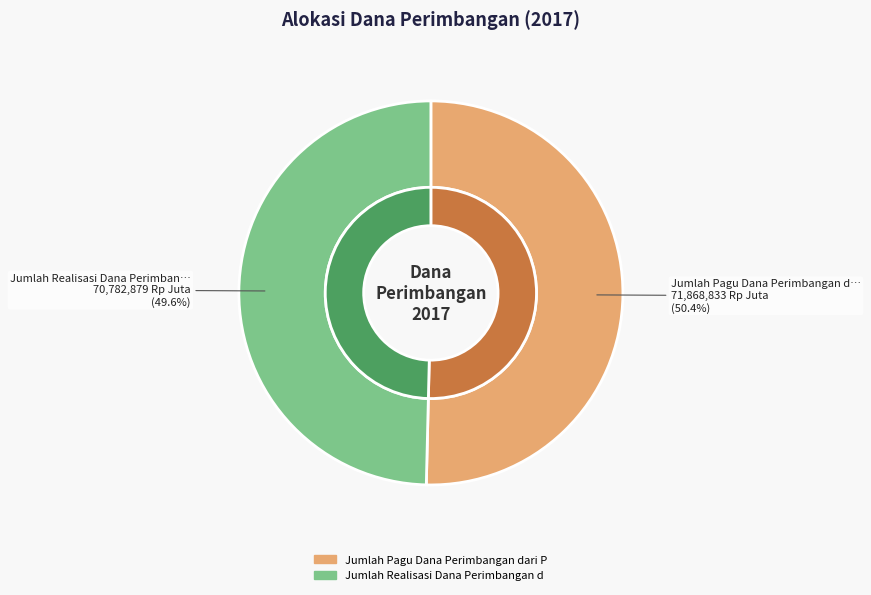

How many segments does this pie chart have?

2